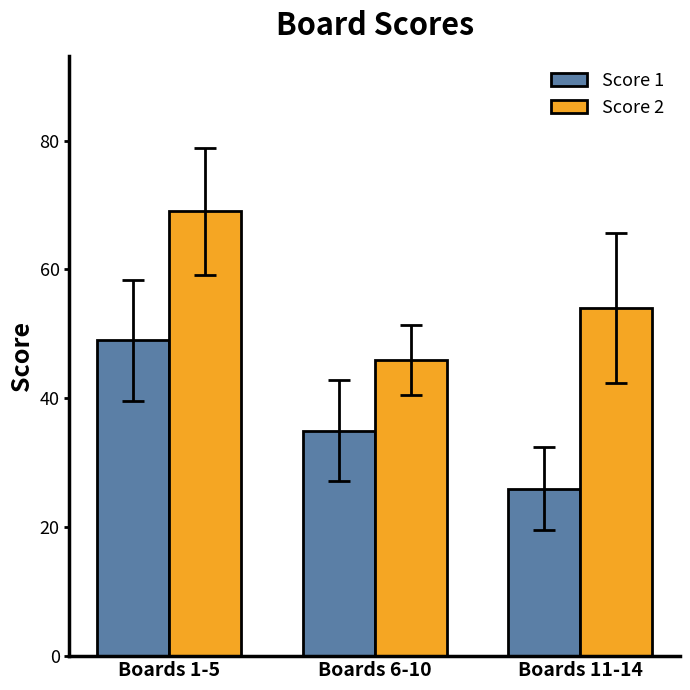

True or false: Score 2 has a value of 31 at Boards 1-5.

False